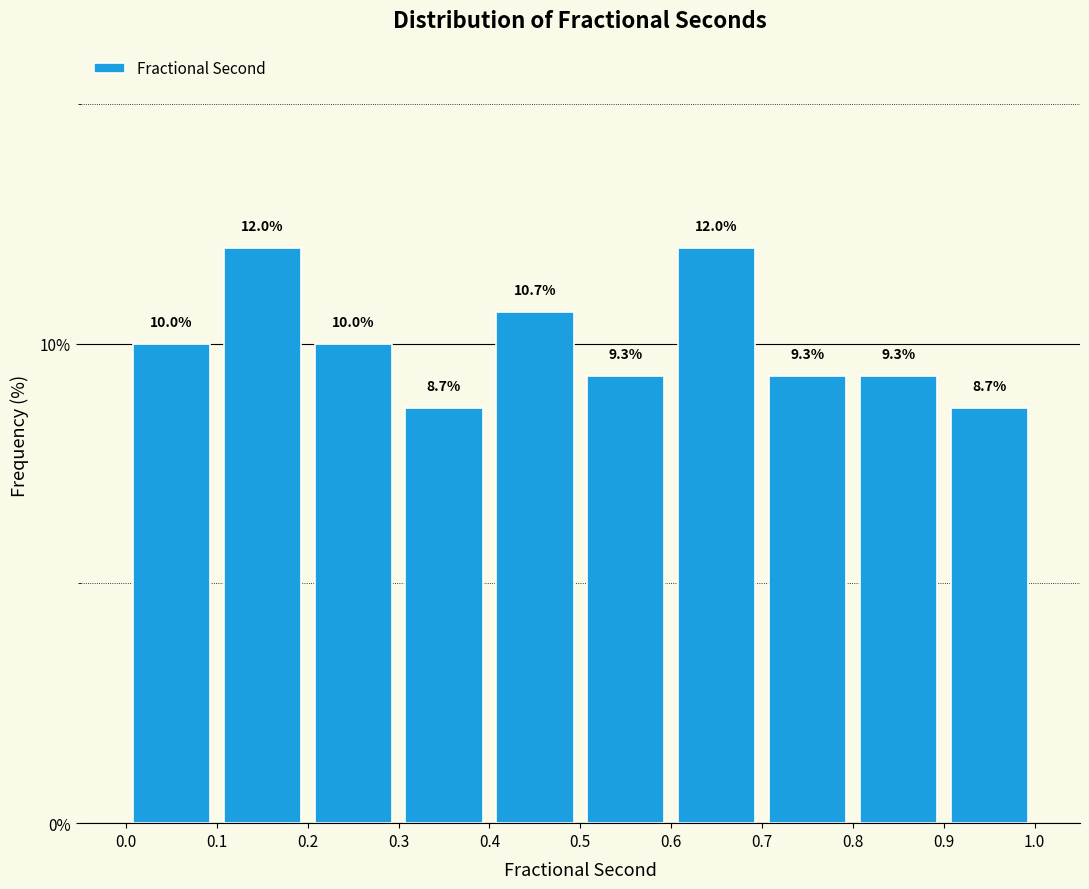

How tall is the bar that spans 0.6 to 0.7 on the x-axis?

12.0